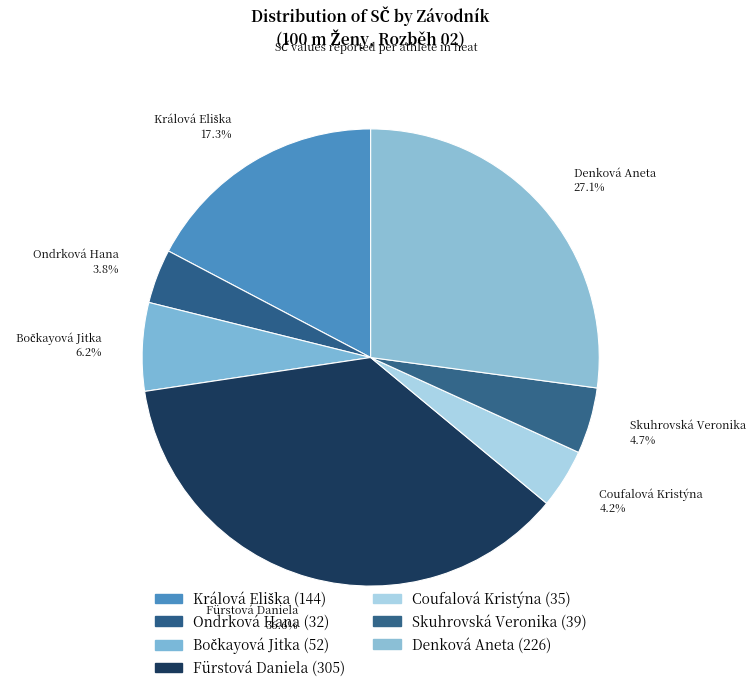

Combined, do Fürstová Daniela and Coufalová Kristýna account for over 50%?

No